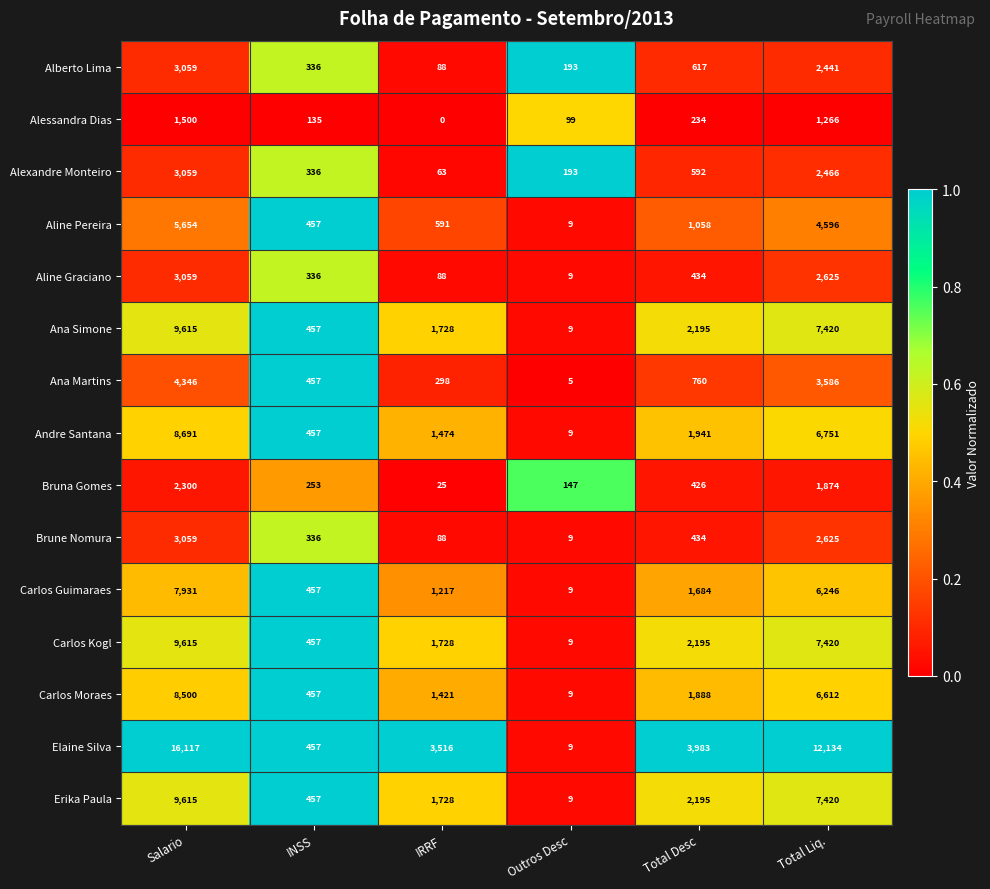

Count the number of categories in the chart.

6